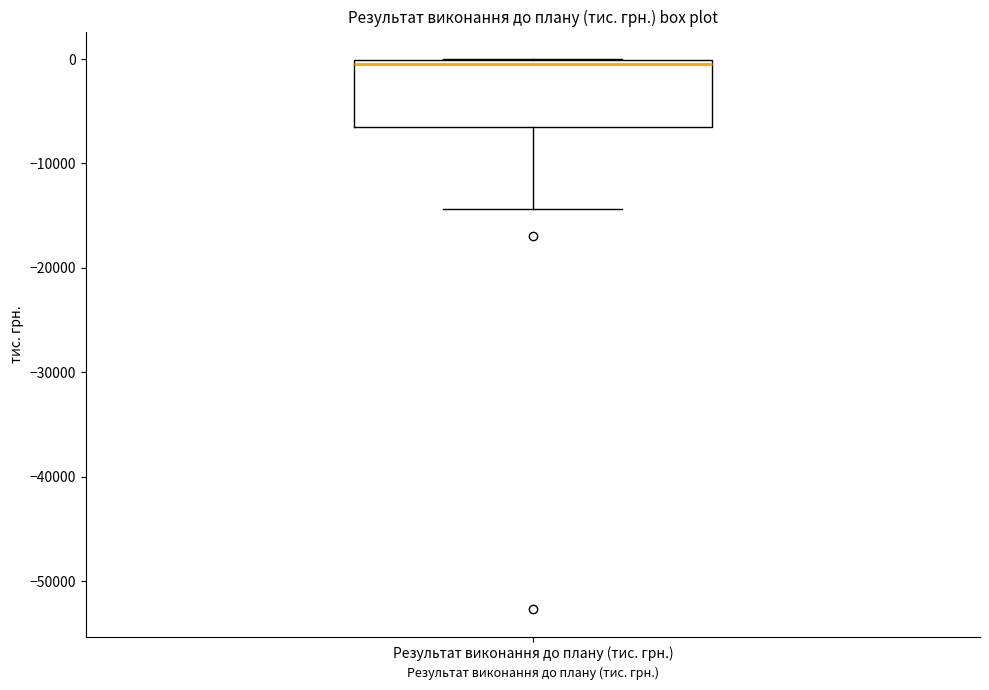

Transcribe this box plot: give where the median line is, the range the box spans, and where the two whiskers end, as read against the y-axis. The values are not printed on the chart, so give them approximately, as read against the axis.

median -1000, box -7000 to 0, whiskers -14000 to 0